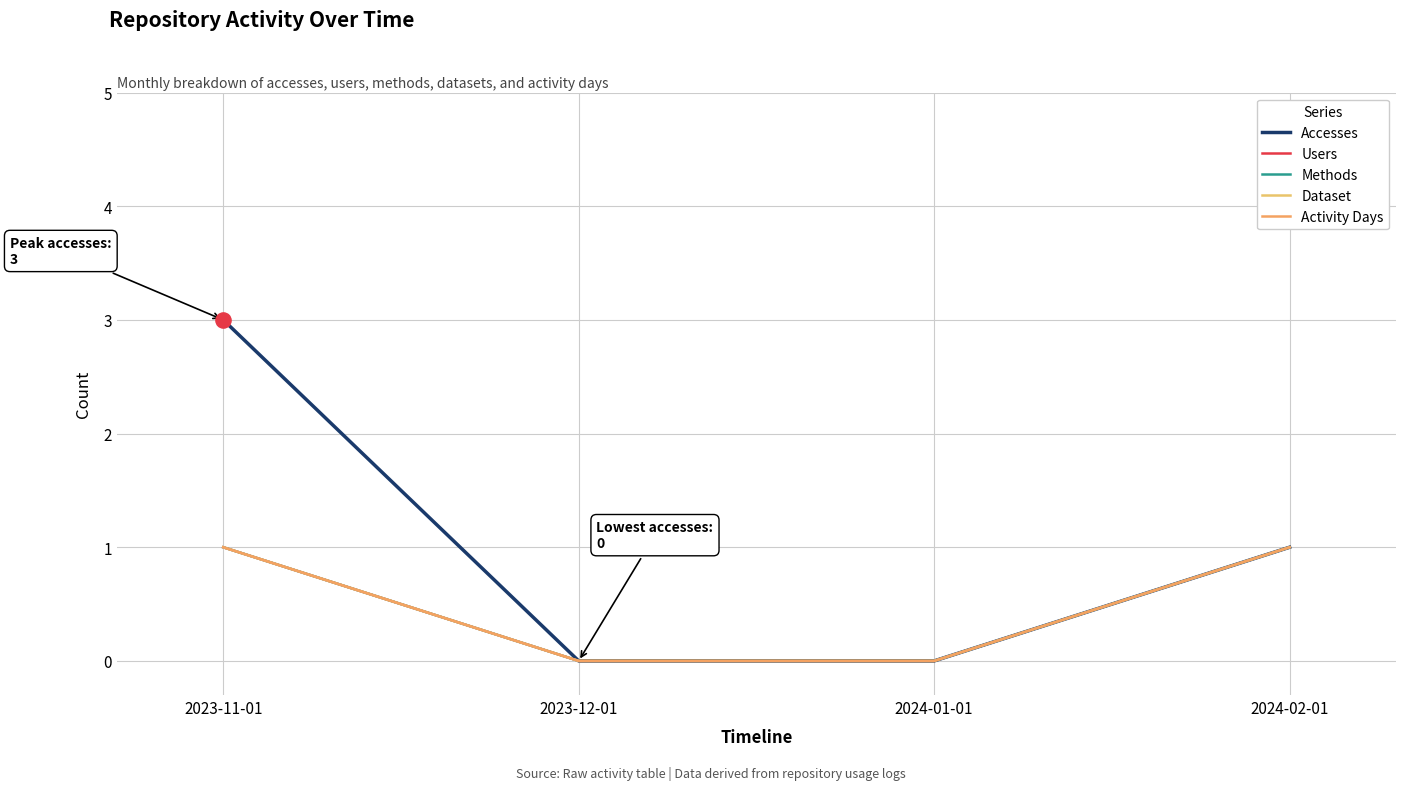

At how many categories does at least one series exceed 1?

1